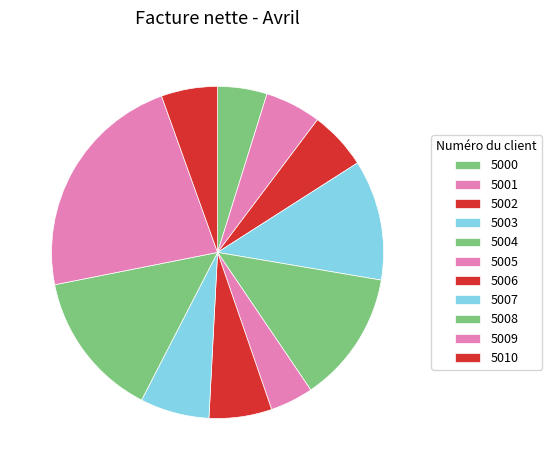

What is the smallest slice in the pie chart?

5005